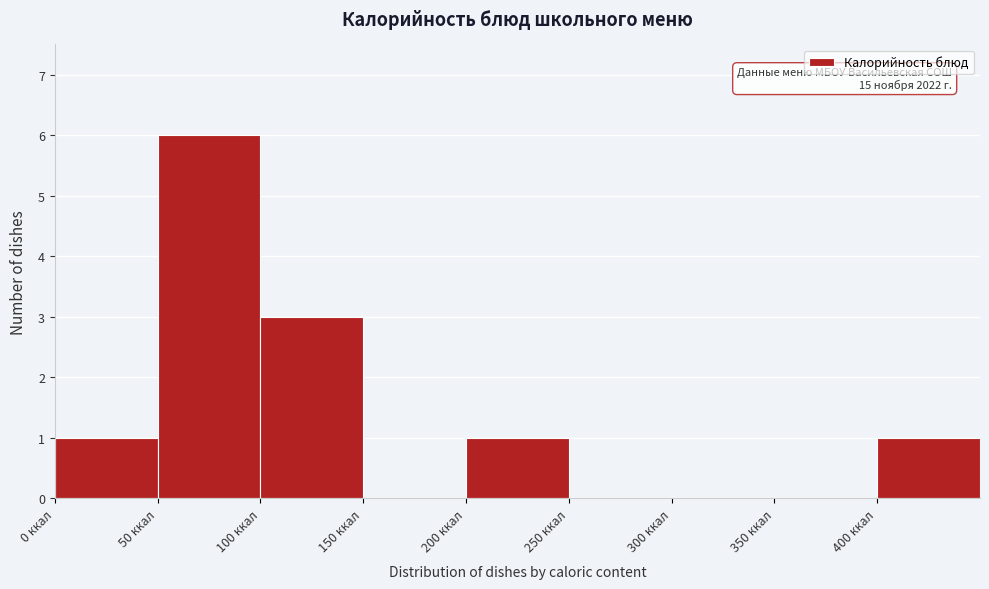

Which range on the x-axis has the tallest bar?

50 to 100